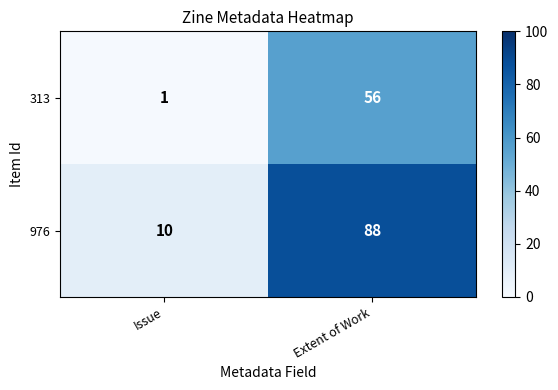

What is the difference between the maximum and minimum values in the 313 series?

55